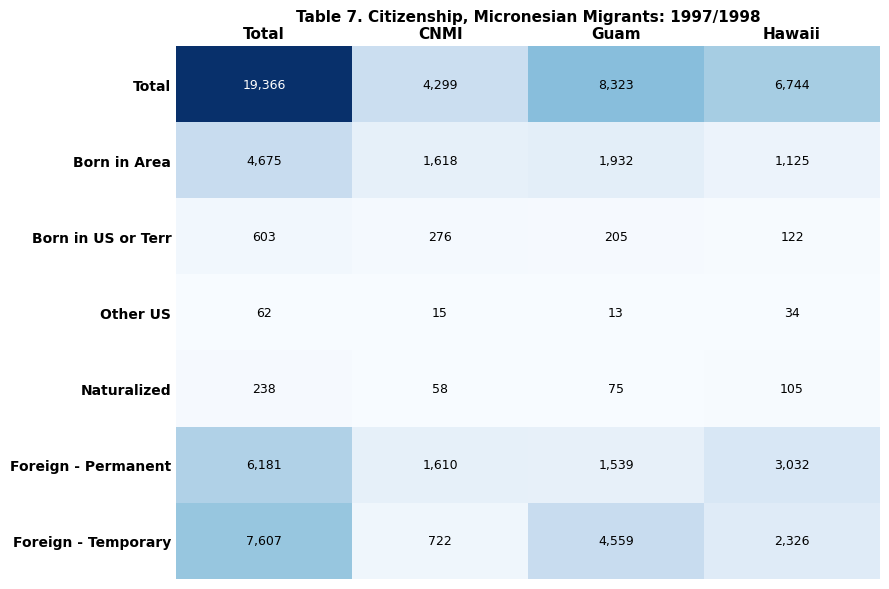

What is the average value of the Born in Area series?

2338